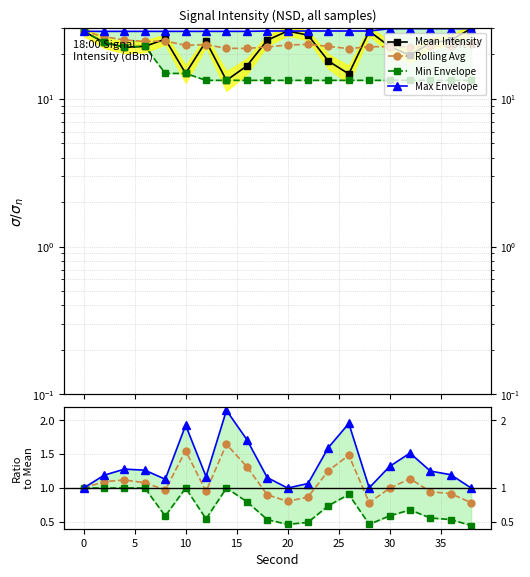

At which category does Rolling Avg reach its first local valley?

6